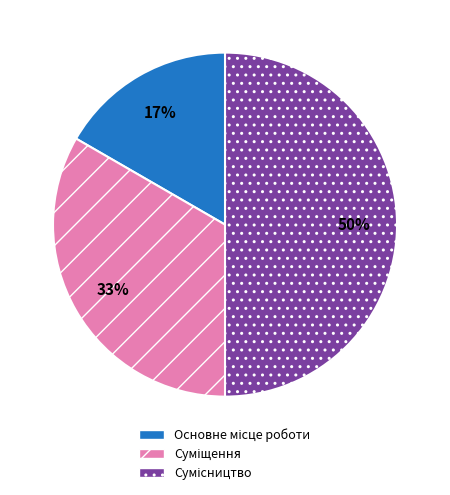

To the nearest percent, what is the difference between the largest and smallest slice percentages?

33%